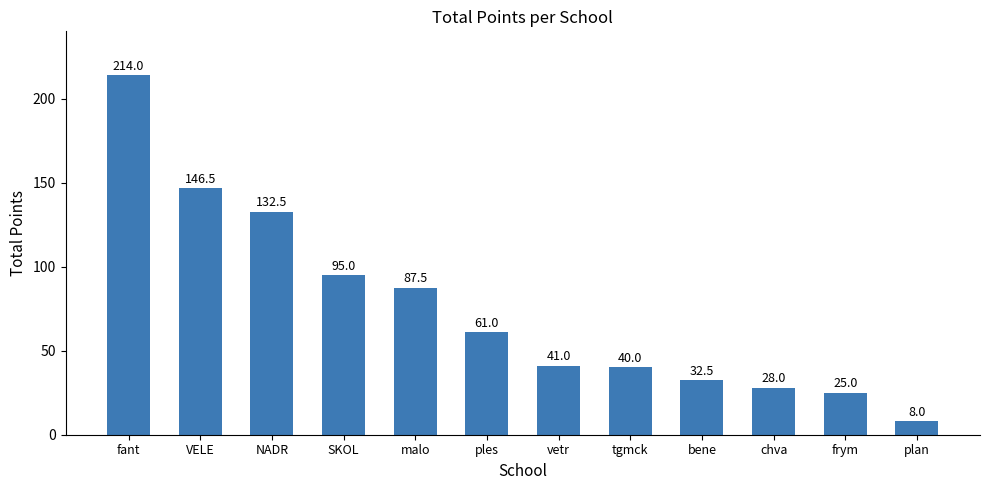

What value does the data have at VELE?

146.5